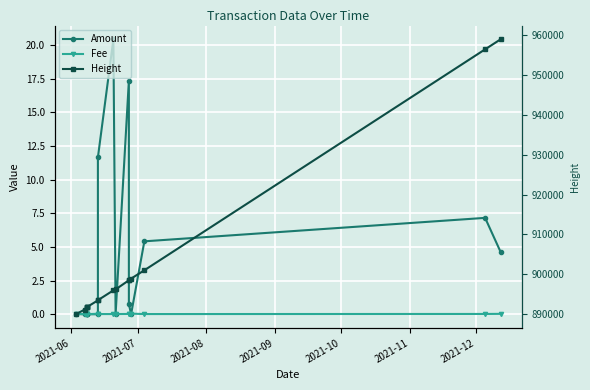

What is the sum of all Height values?

14439663.0